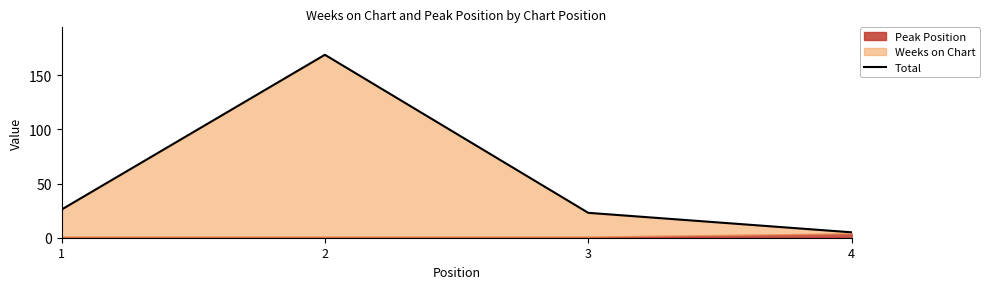

True or false: there are more than 1 points higher than both neighbors.

False